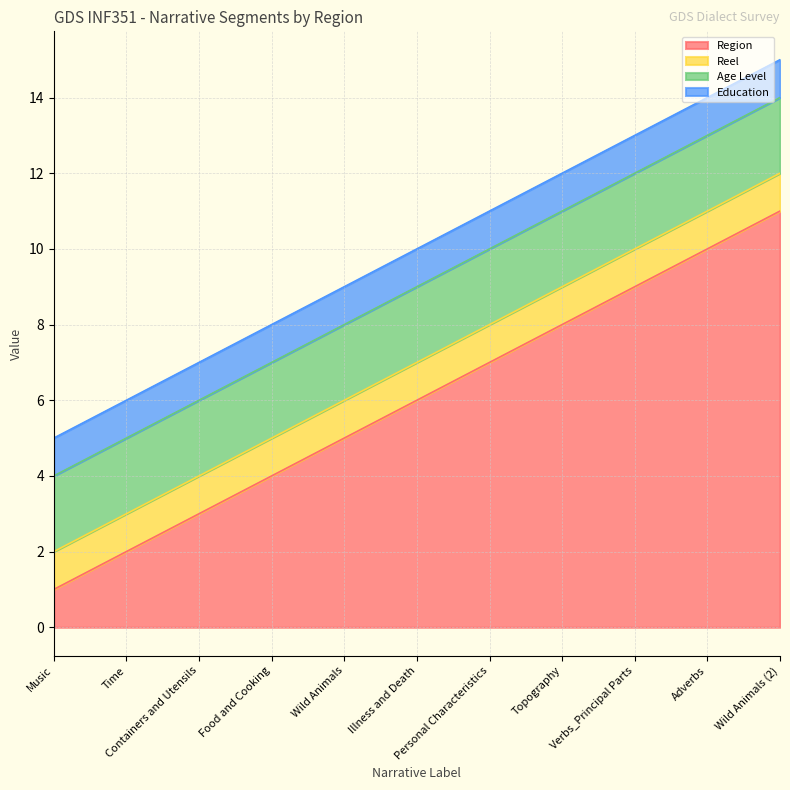

Reading left to right, list all the values displayed in this chart.

Region: Music=1	Time=2	Containers and Utensils=3	Food and Cooking=4	Wild Animals=5	Illness and Death=6	Personal Characteristics=7	Topography=8	Verbs_Principal Parts=9	Adverbs=10	Wild Animals (2)=11
Reel: Music=1	Time=1	Containers and Utensils=1	Food and Cooking=1	Wild Animals=1	Illness and Death=1	Personal Characteristics=1	Topography=1	Verbs_Principal Parts=1	Adverbs=1	Wild Animals (2)=1
Age Level: Music=2	Time=2	Containers and Utensils=2	Food and Cooking=2	Wild Animals=2	Illness and Death=2	Personal Characteristics=2	Topography=2	Verbs_Principal Parts=2	Adverbs=2	Wild Animals (2)=2
Education: Music=1	Time=1	Containers and Utensils=1	Food and Cooking=1	Wild Animals=1	Illness and Death=1	Personal Characteristics=1	Topography=1	Verbs_Principal Parts=1	Adverbs=1	Wild Animals (2)=1